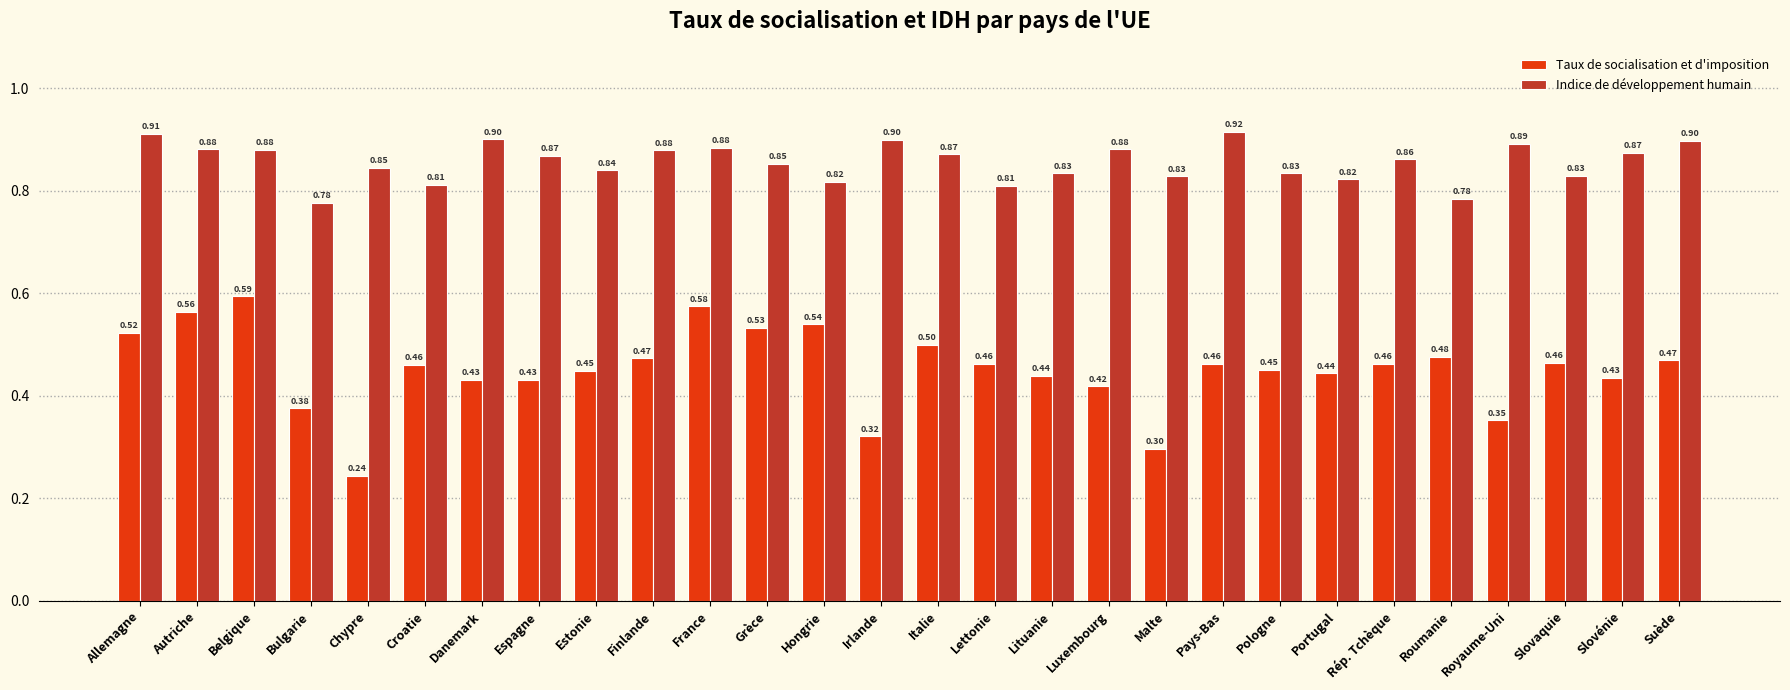

Which series has the widest spread of values?

Taux de socialisation et d'imposition